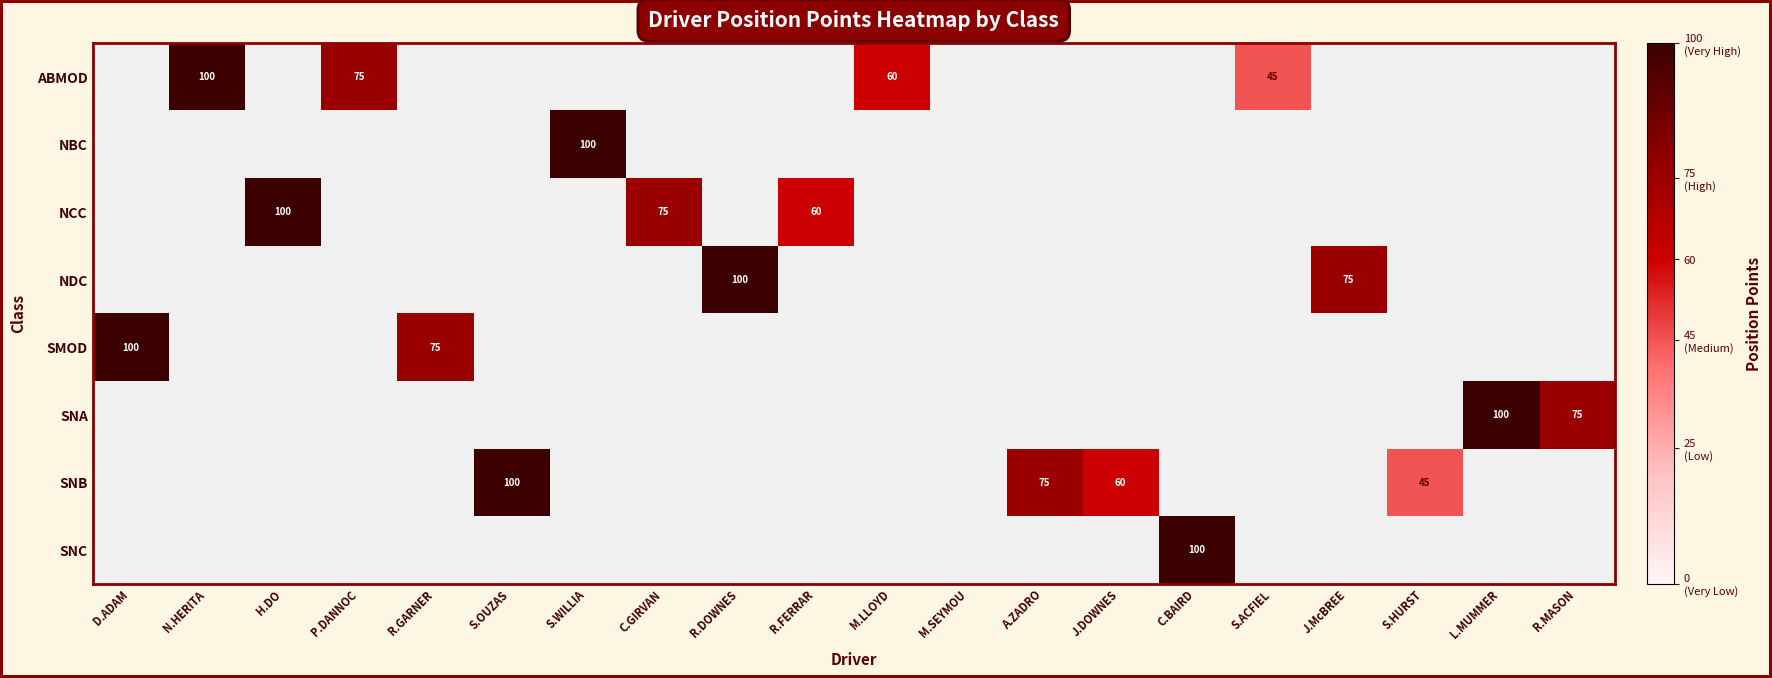

List the series in order of their peak value, highest first.

ABMOD, NBC, NCC, NDC, SMOD, SNA, SNB, SNC